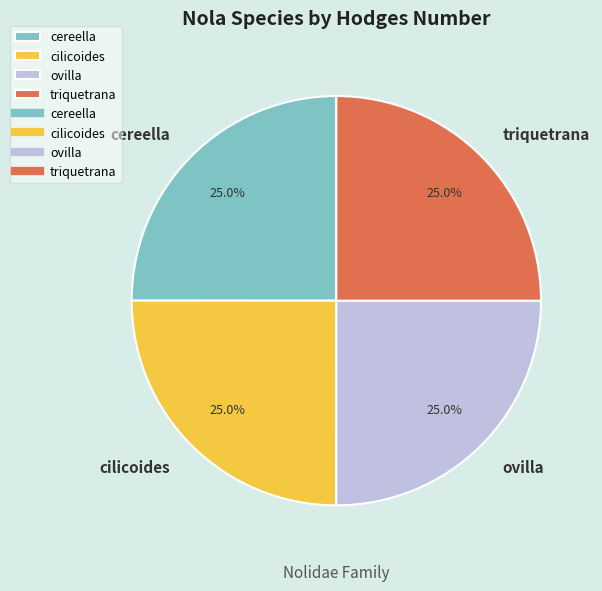

What is the ratio of the value at cilicoides to the value at ovilla?

1.0